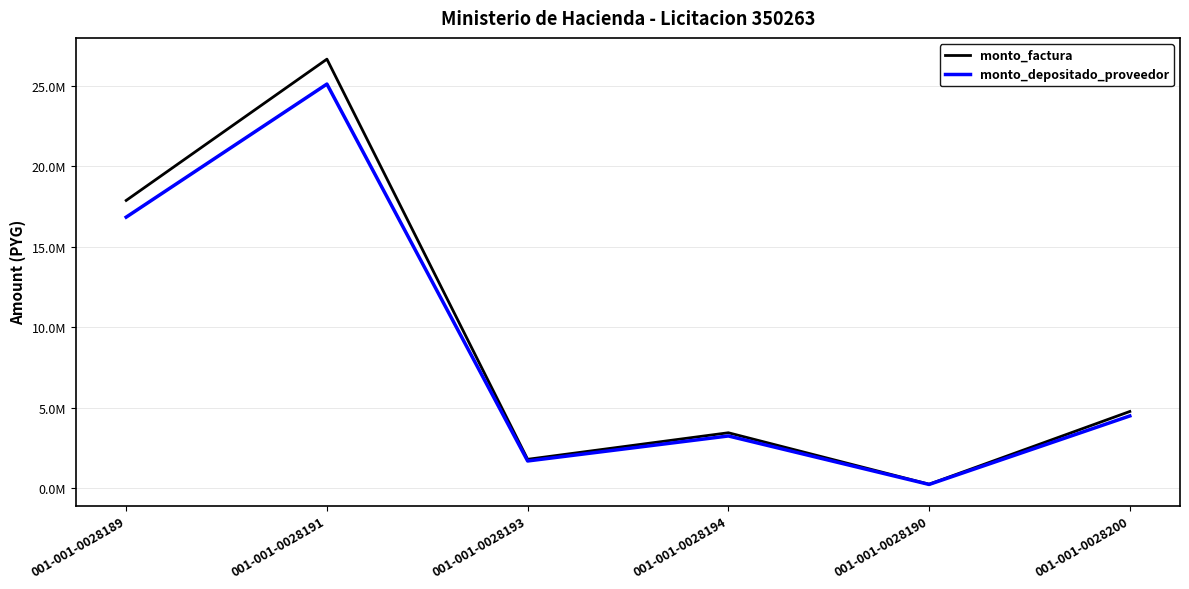

True or false: monto_factura has more than 1 points higher than both neighbors.

True